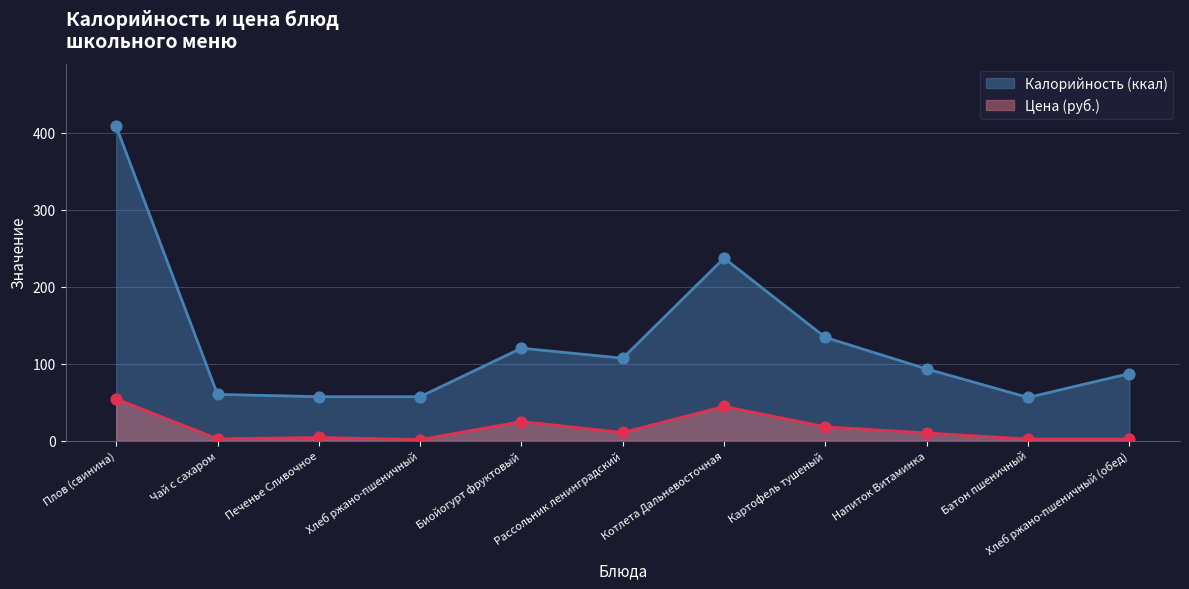

What is the total value across all series at Плов (свинина)?

462.3